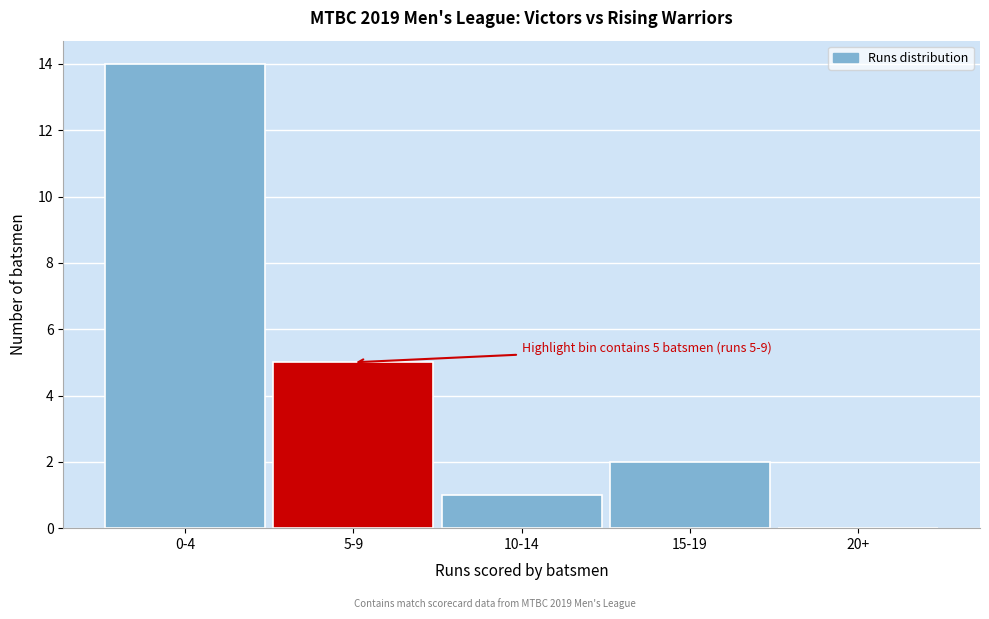

What is the sum of all values?

22